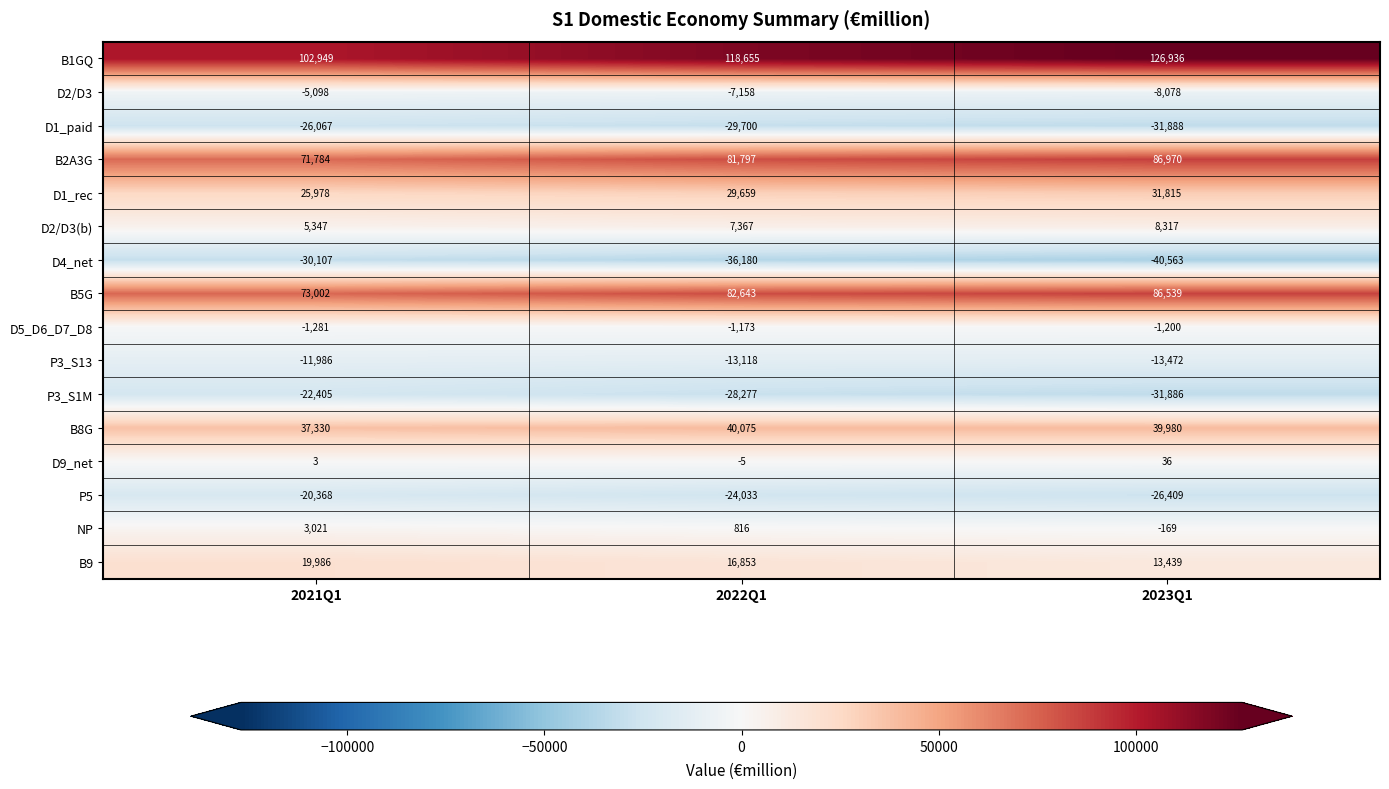

What is the average value of the B5G series?

80728